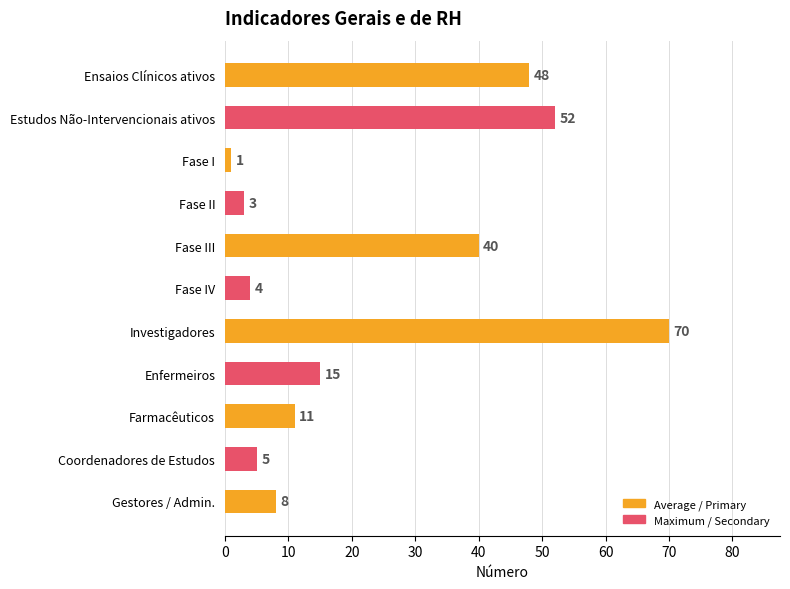

The chart shows a value of 48 at Ensaios Clínicos ativos. True or false?

True